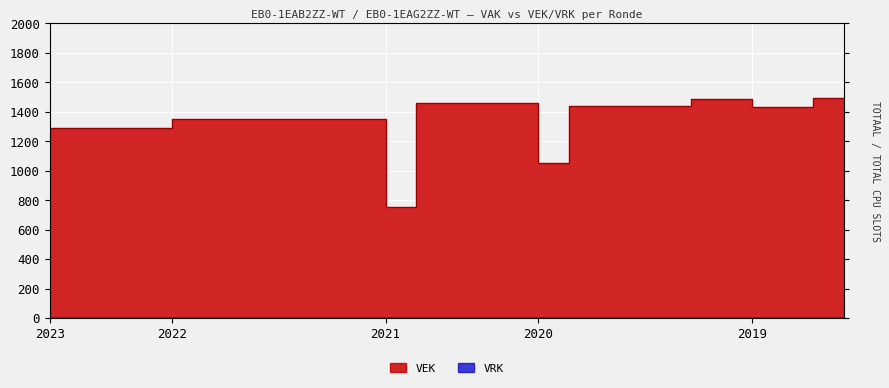

How many lines are shown in the chart?

1